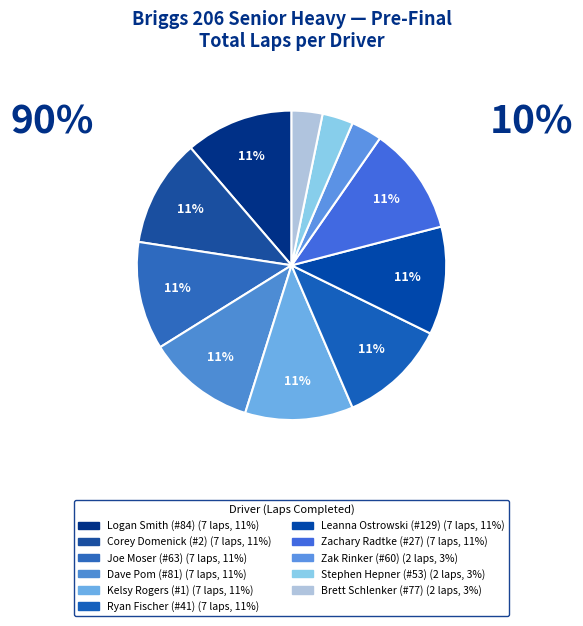

What percentage is the Zak Rinker slice, to the nearest percent?

3%